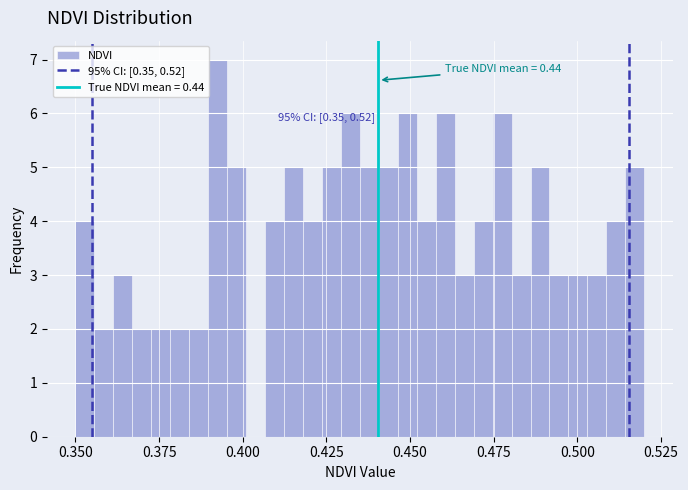

Around what value on the x-axis is the tallest bar? Give the approximate position of its centre, as read against the axis.

0.395